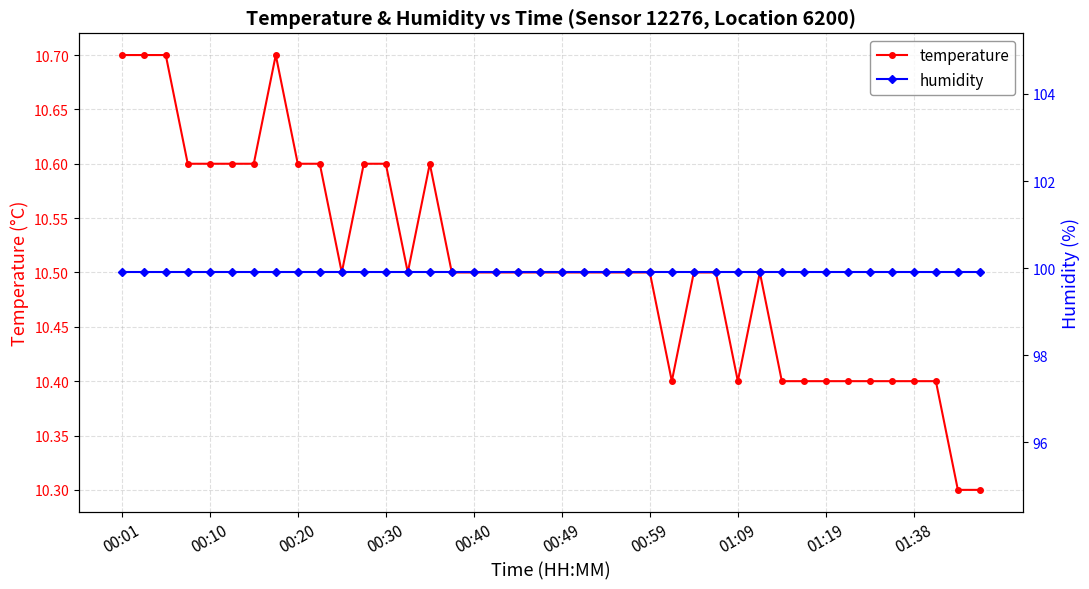

In temperature, how many points are higher than both neighbors (excluding endpoints)?

3